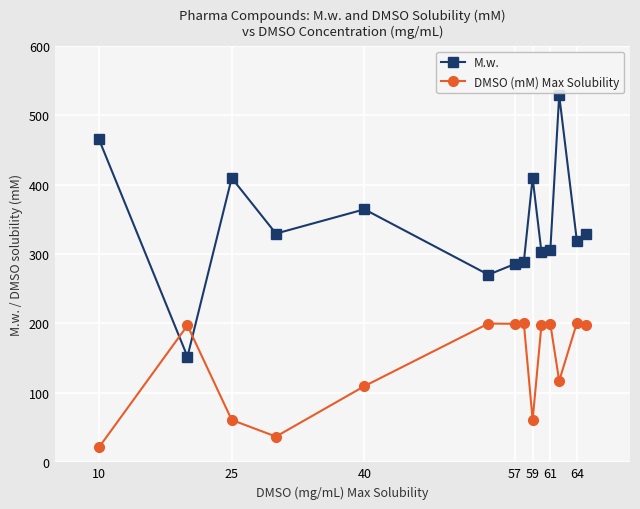

What is the average value of the DMSO (mM) Max Solubility series?

142.9